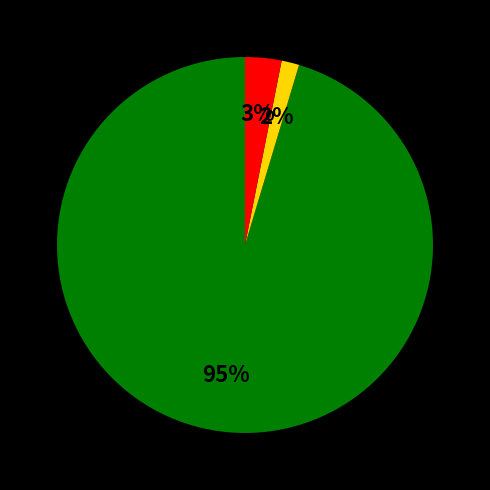

To the nearest percent, what is the average slice percentage?

33%